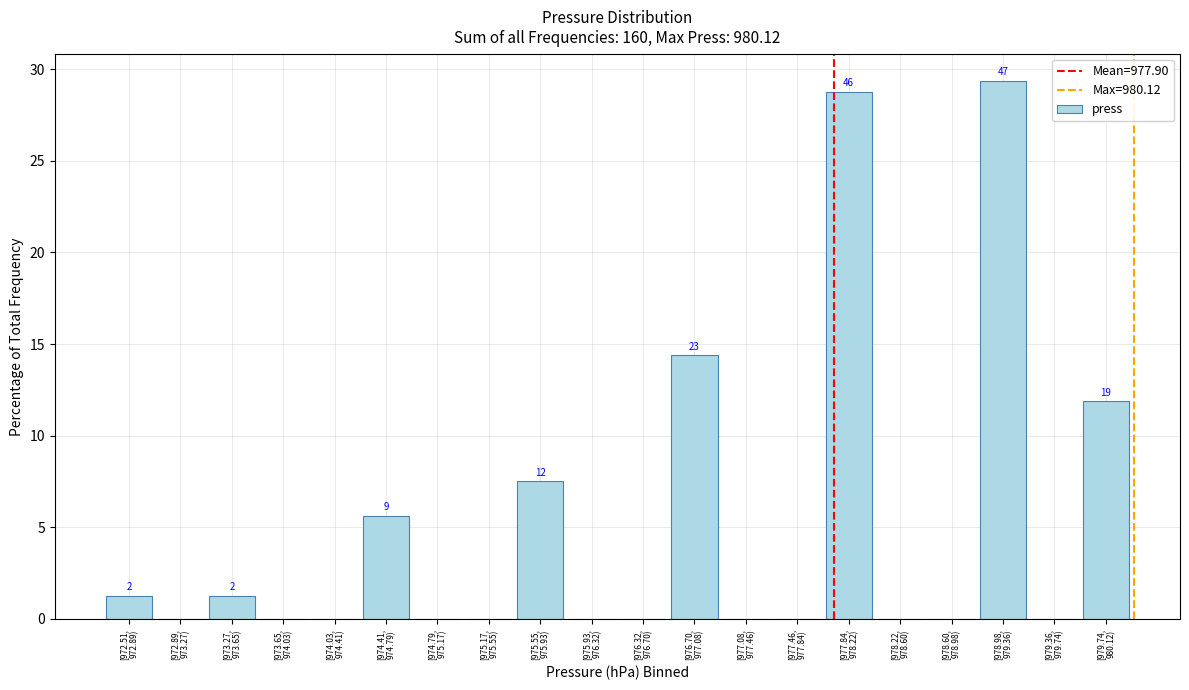

What is the maximum value shown in the chart?

29.4